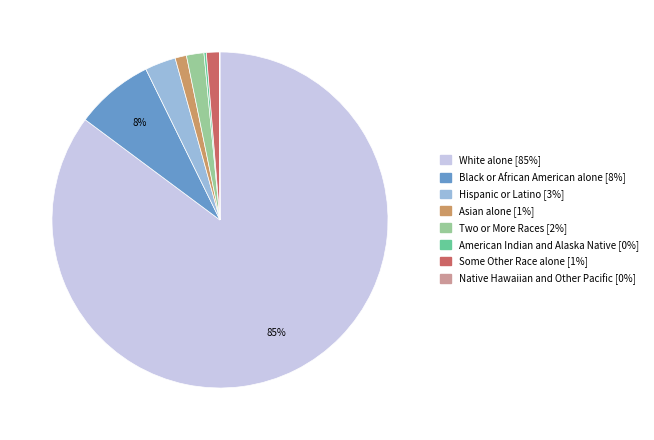

To the nearest percent, what is the difference between the Black or African American alone and Two or More Races slice percentages?

6%